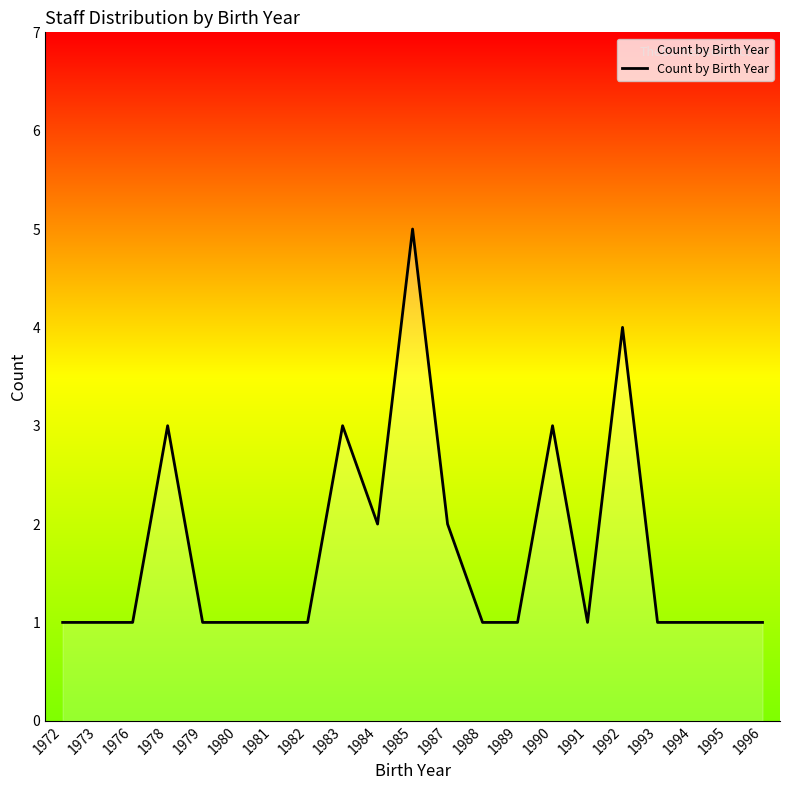

Which label corresponds to the largest value in the chart?

1985